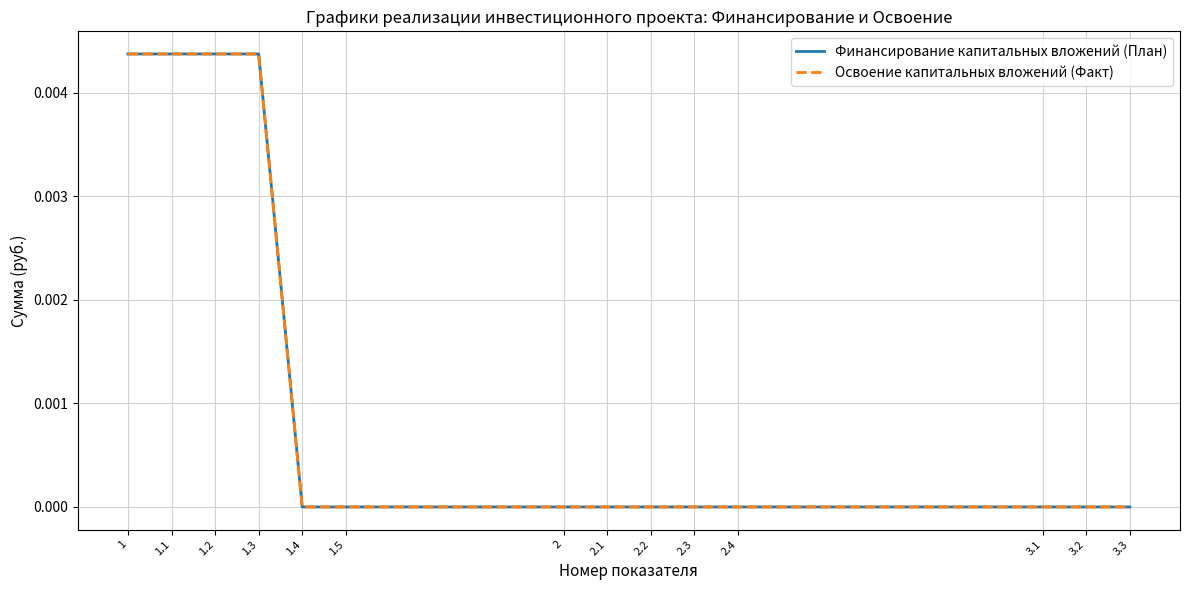

Does the chart have visible grid lines?

Yes